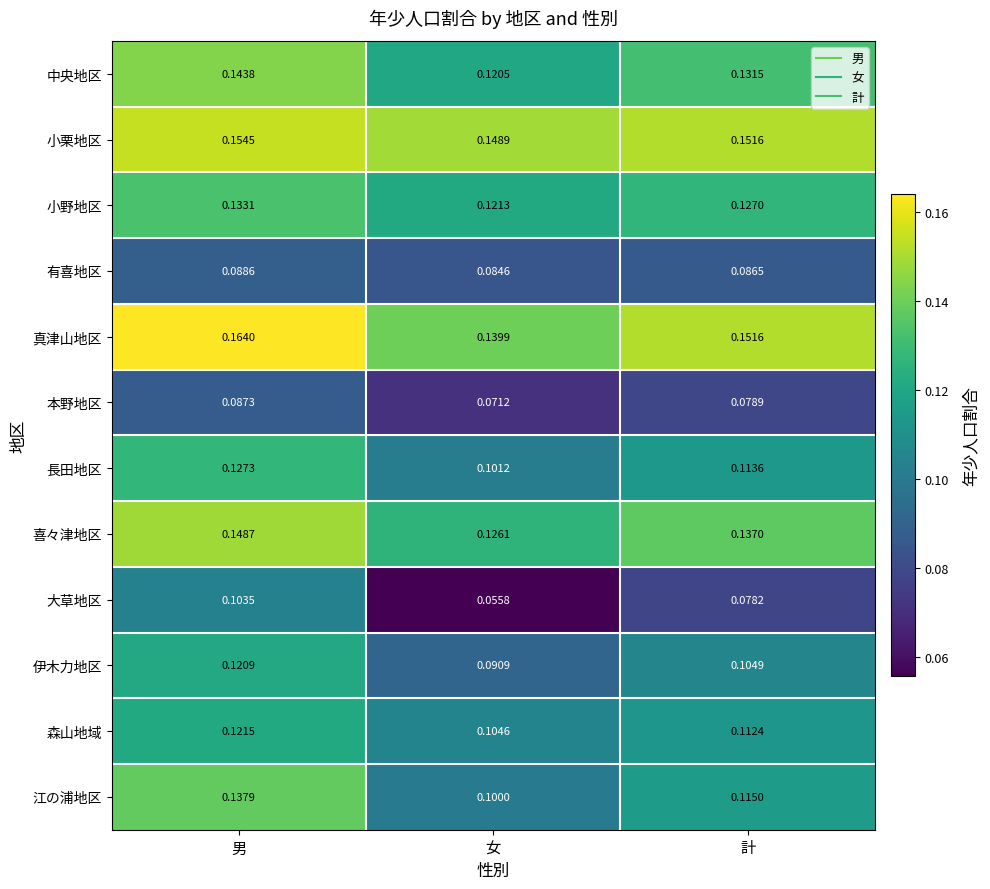

Count the number of data series in this chart.

12